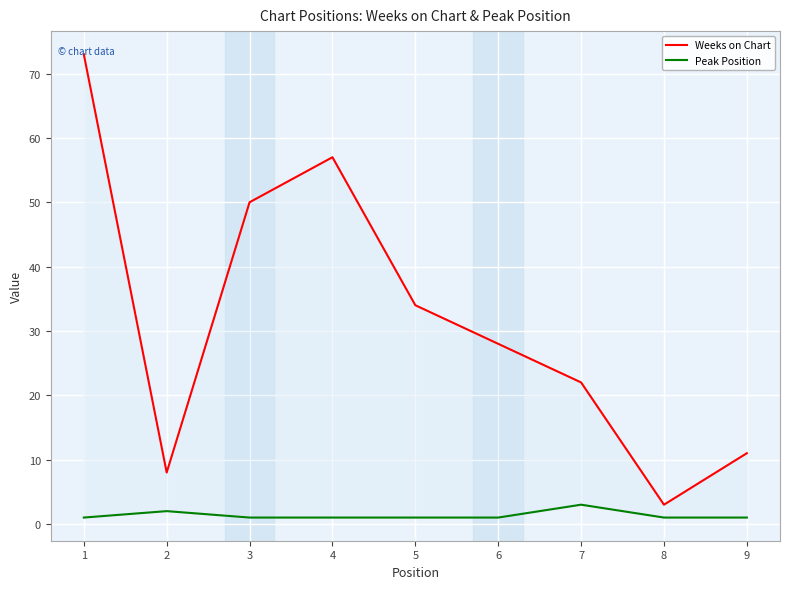

Which category has the highest value in the Weeks on Chart series?

1